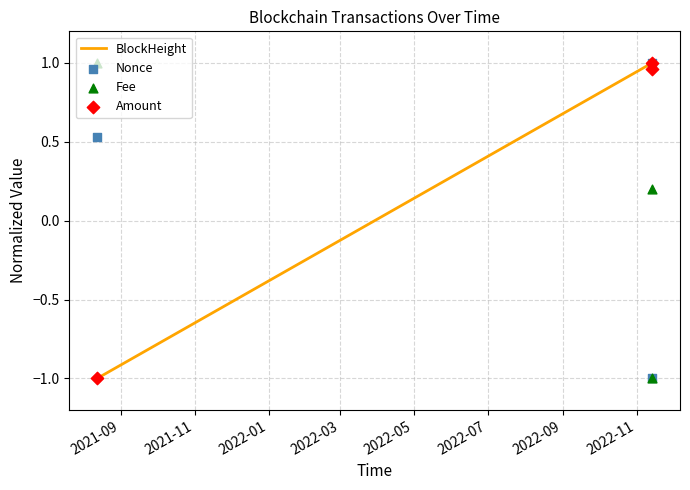

Which series has the widest spread of Y values?

BlockHeight